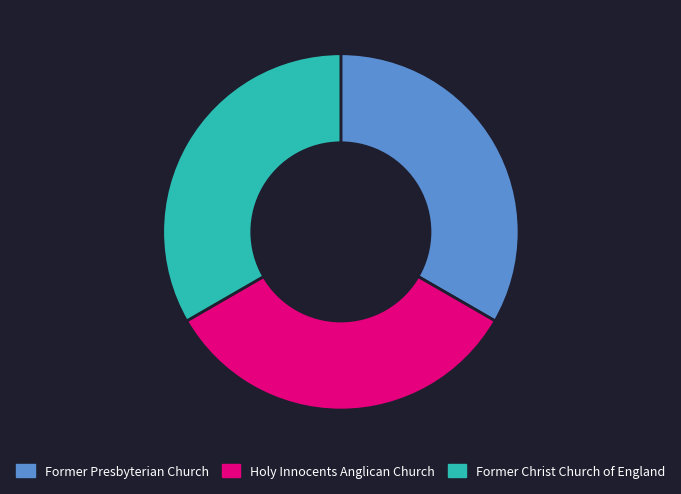

Combined, do Former Christ Church of England and Former Presbyterian Church account for over 50%?

Yes